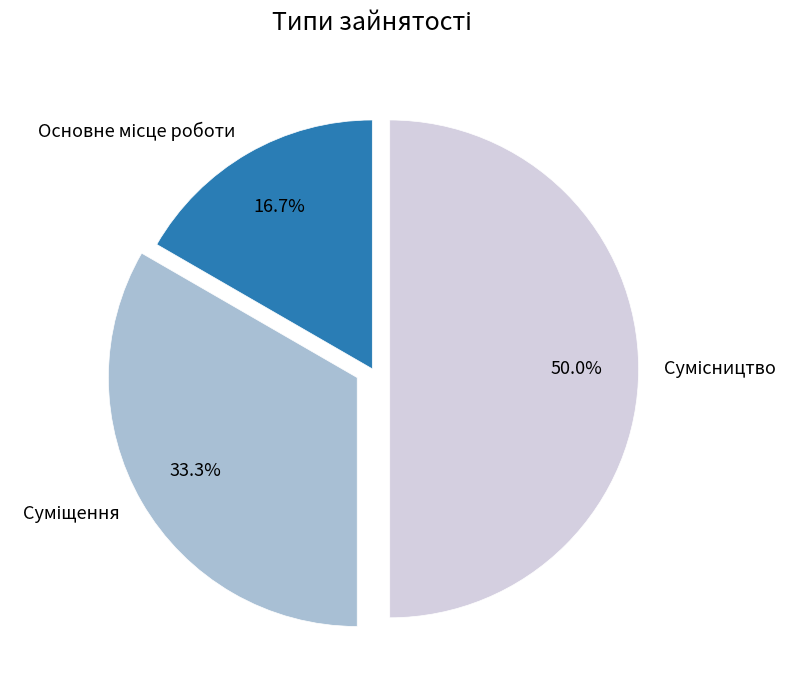

Count the number of slices in the pie.

3